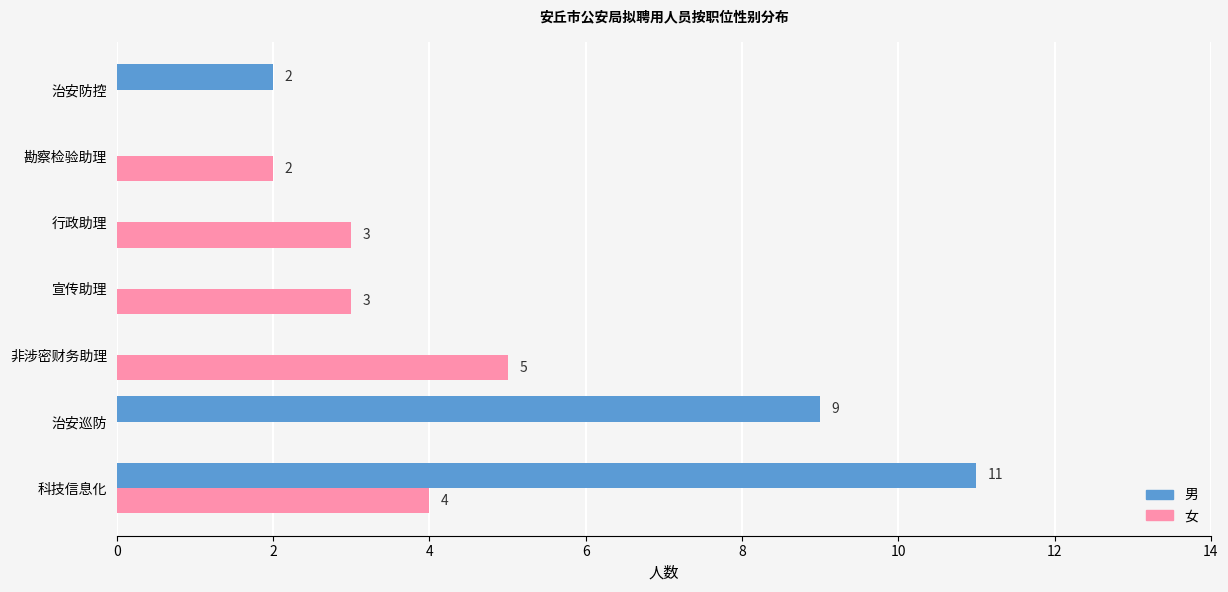

What is the maximum value for 男?

11